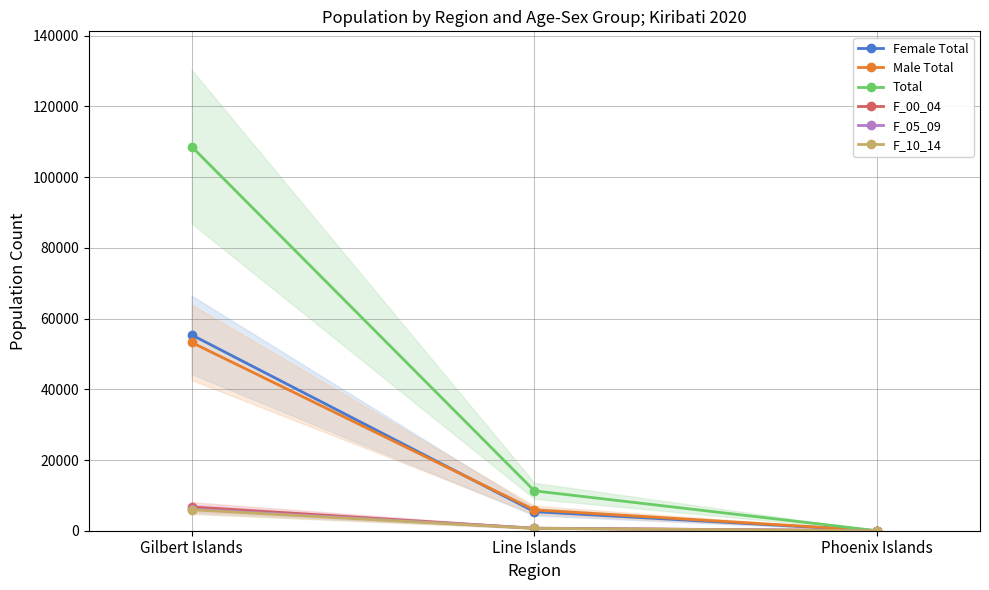

Where is F_00_04 nearest to the value 3361?

Line Islands